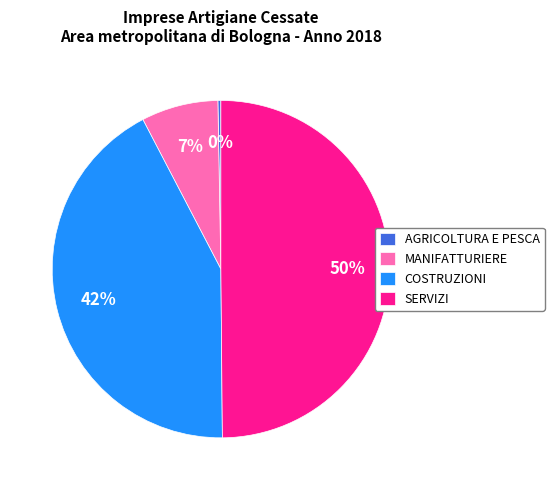

Does AGRICOLTURA E PESCA account for over 50% of the chart?

No